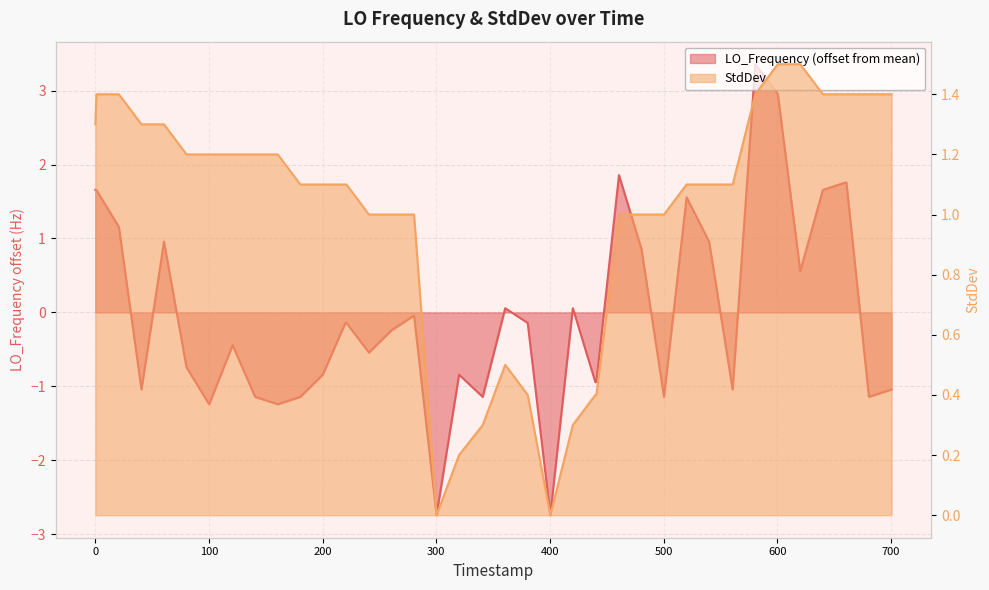

How many times do StdDev and LO_Frequency cross each other?

9